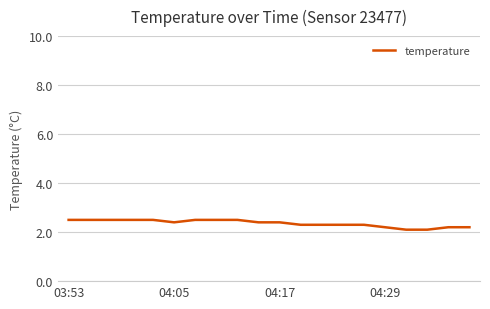

What is the greatest value displayed?

2.5